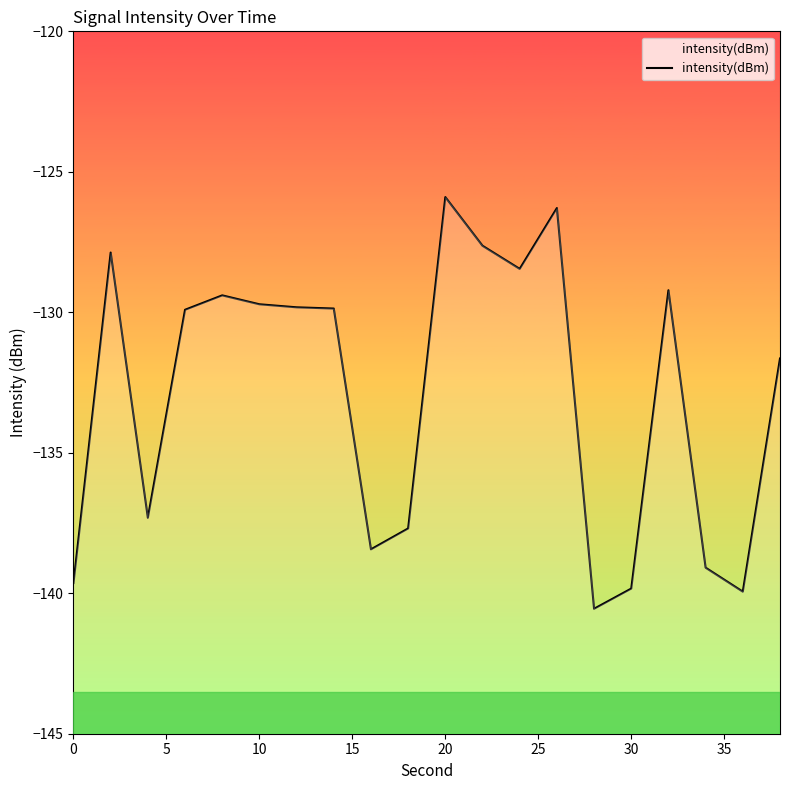

Count the number of data series in this chart.

1